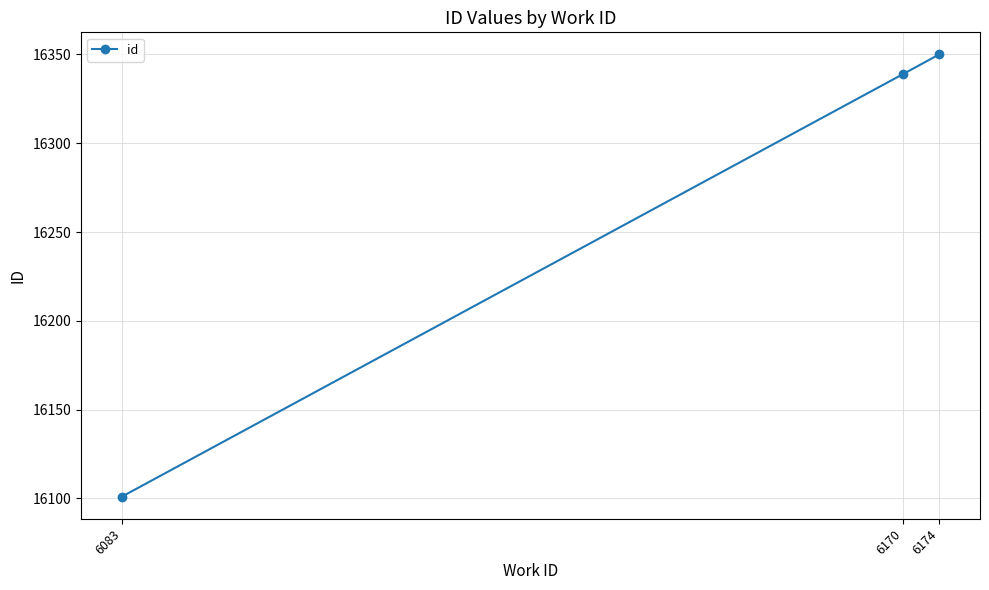

At which label is the value closest to 16225?

6170